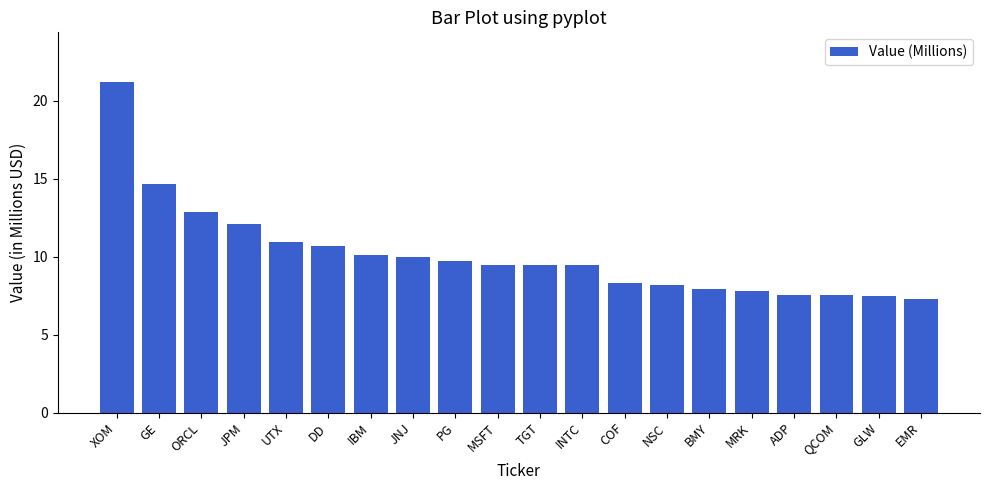

What is the approximate value at QCOM?

7.6